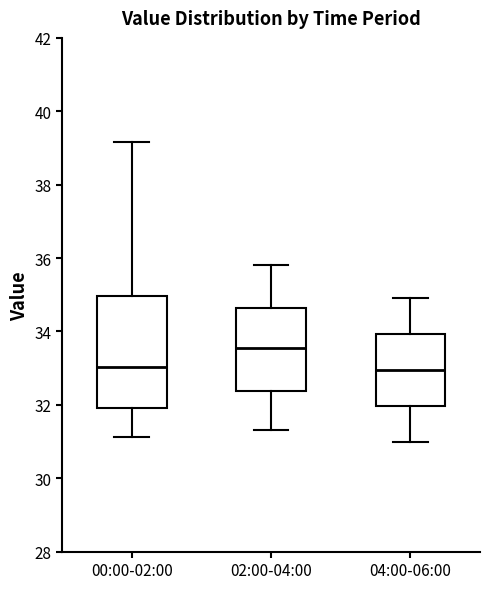

Reading left to right, read every box against the y-axis: the position of its median line, the range the box covers, and the ends of its whiskers. The values are not printed on the chart, so give them approximately, as read against the axis.

00:00-02:00: median 33.0, box 32.0 to 35.0, whiskers 31.2 to 39.2
02:00-04:00: median 33.6, box 32.4 to 34.6, whiskers 31.4 to 35.8
04:00-06:00: median 33.0, box 32.0 to 34.0, whiskers 31.0 to 35.0